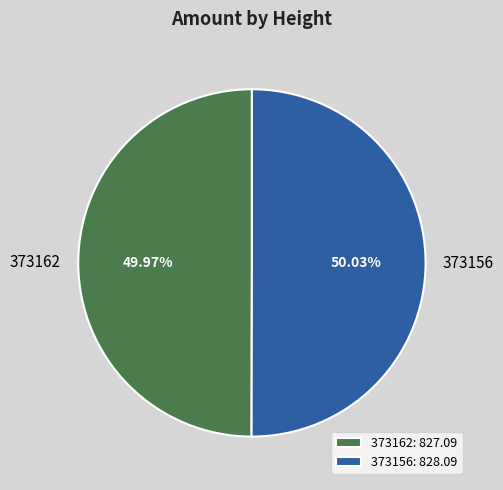

How many slices are in this pie chart?

2